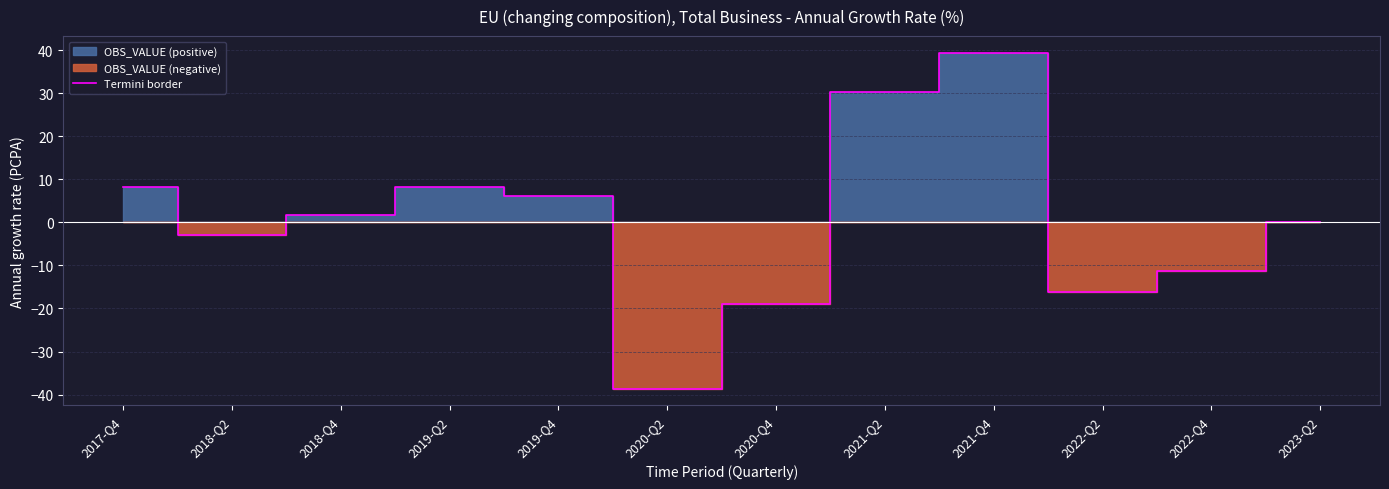

Where is the first local maximum?

2019-Q2